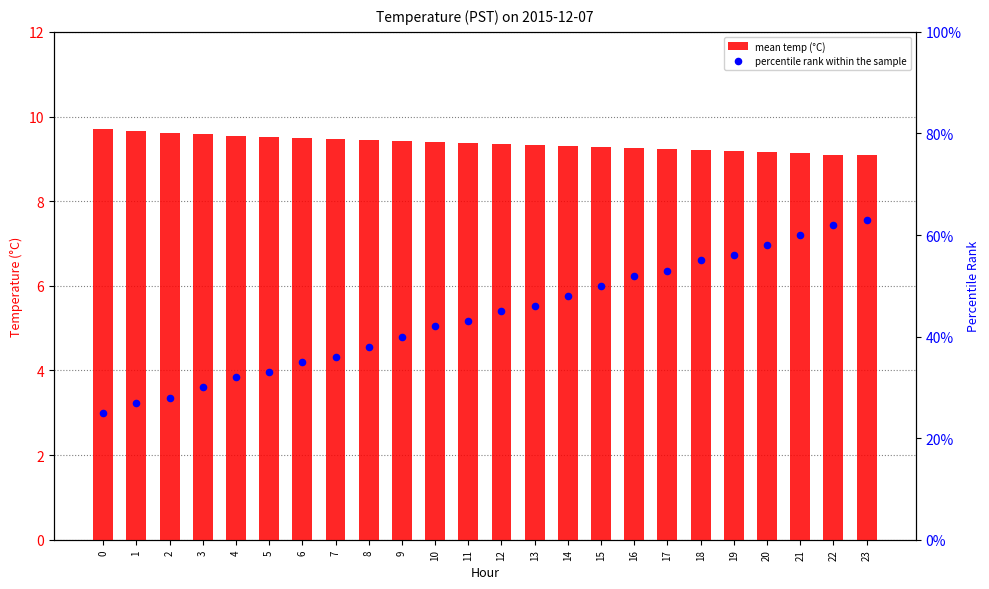

Which series has the largest total across all categories?

percentile rank within the sample